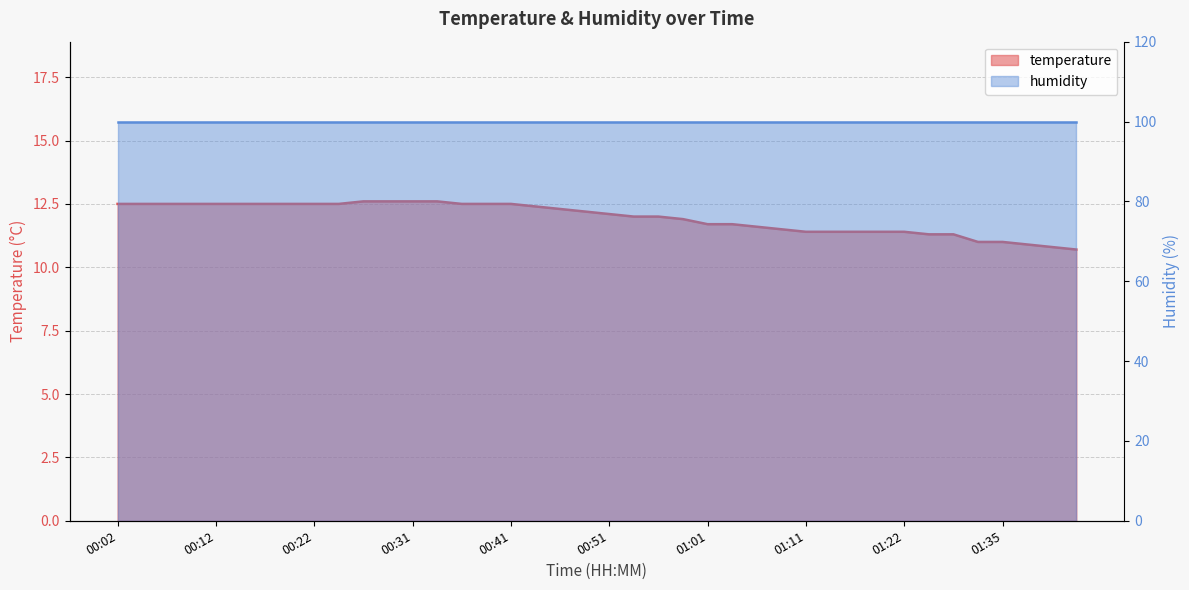

What is the maximum value shown in the chart?

12.6